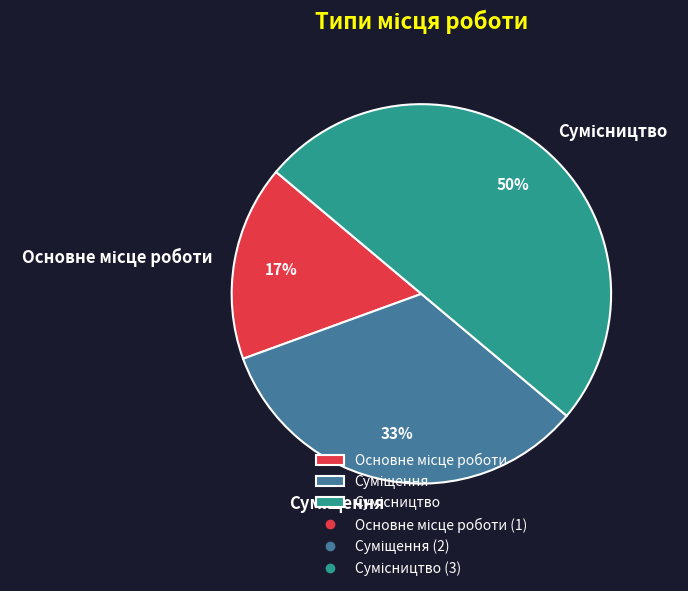

To the nearest percent, what is the average slice percentage?

33%